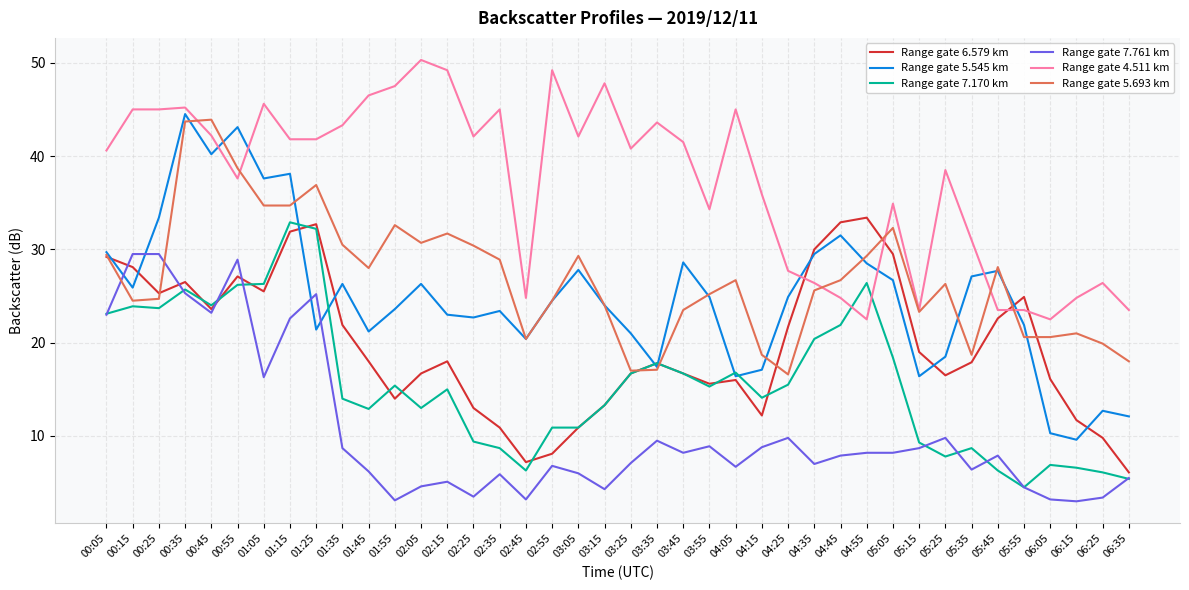

At which category does the chart reach its peak across all series?

02:05